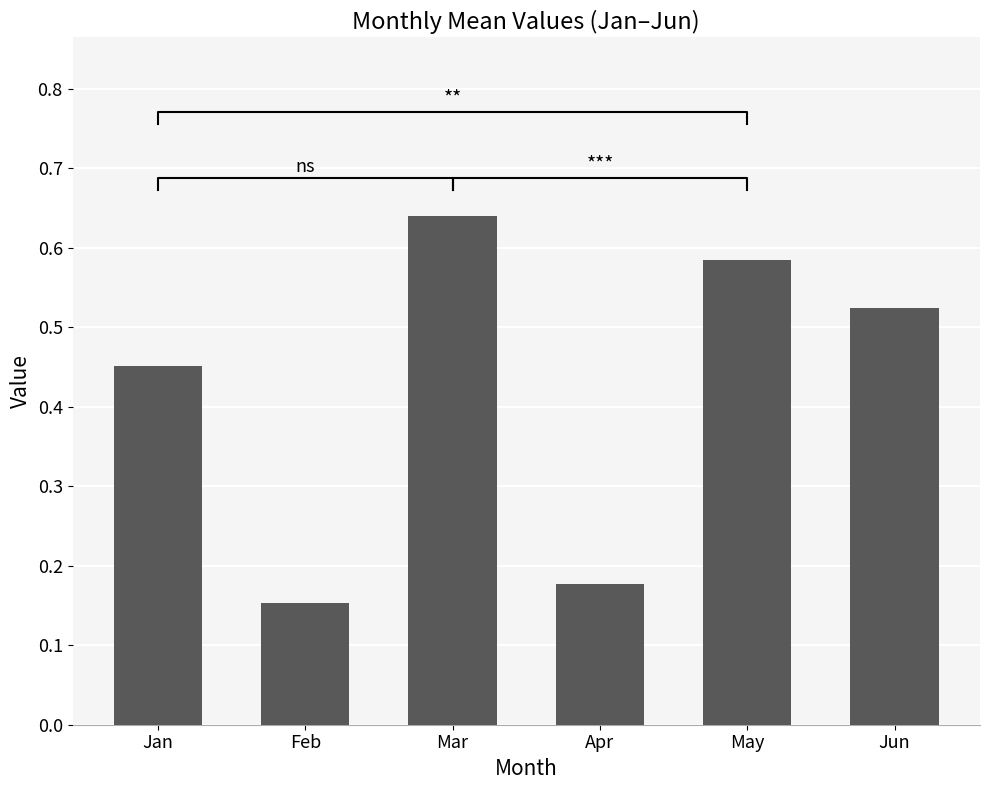

What value does the data have at May?

0.6